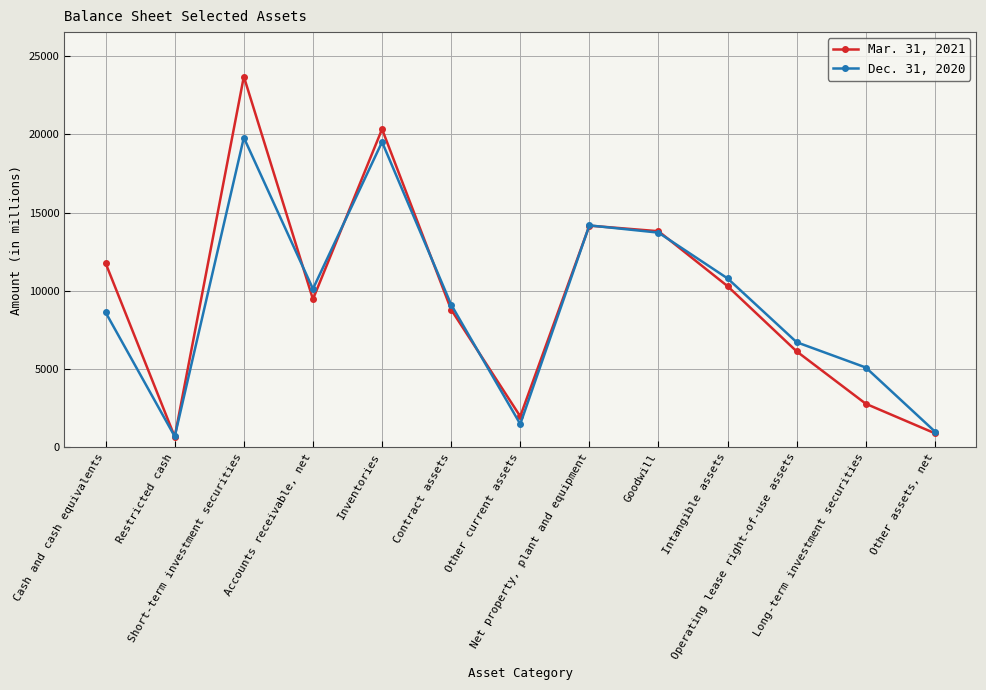

The value of Mar. 31, 2021 at Contract assets is 8787. True or false?

True